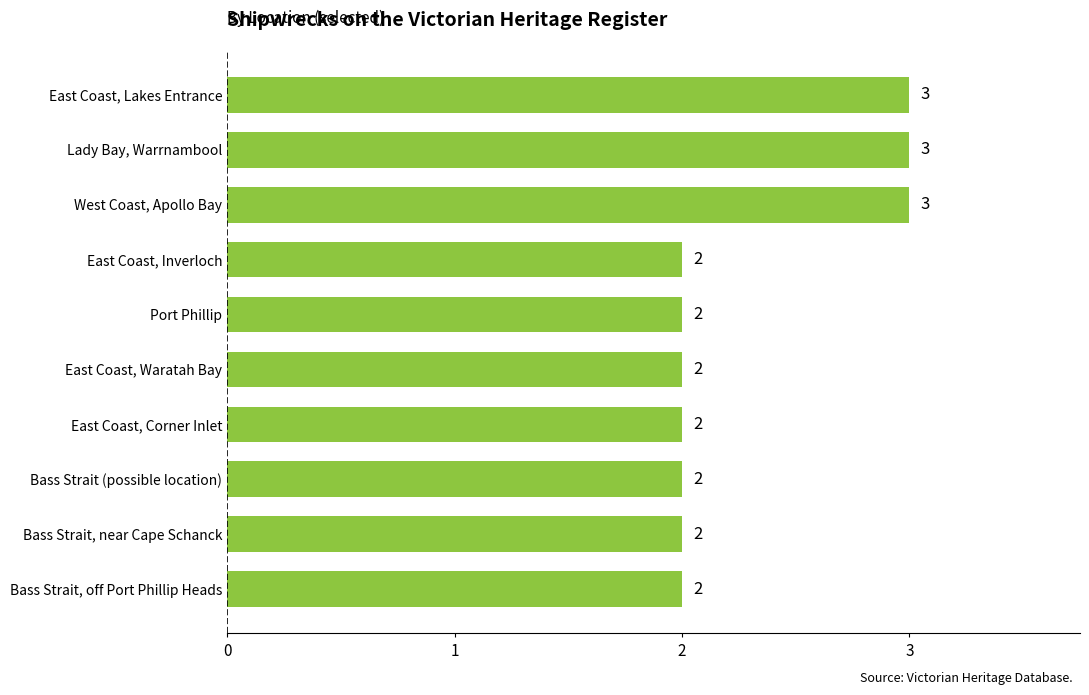

What is the smallest value displayed?

2